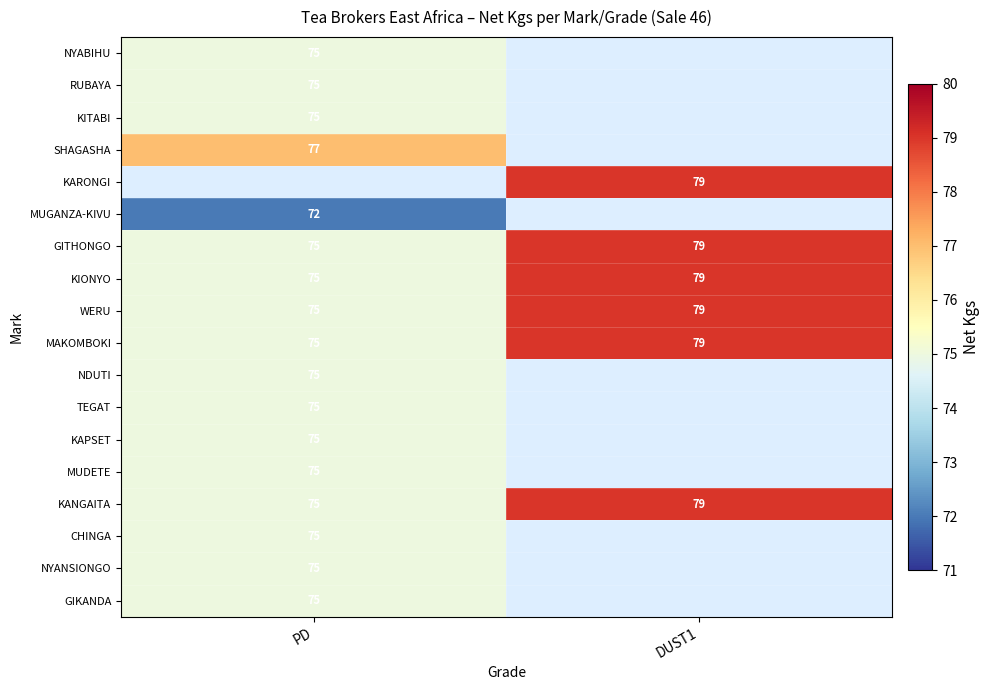

At which label does GITHONGO reach its minimum?

PD